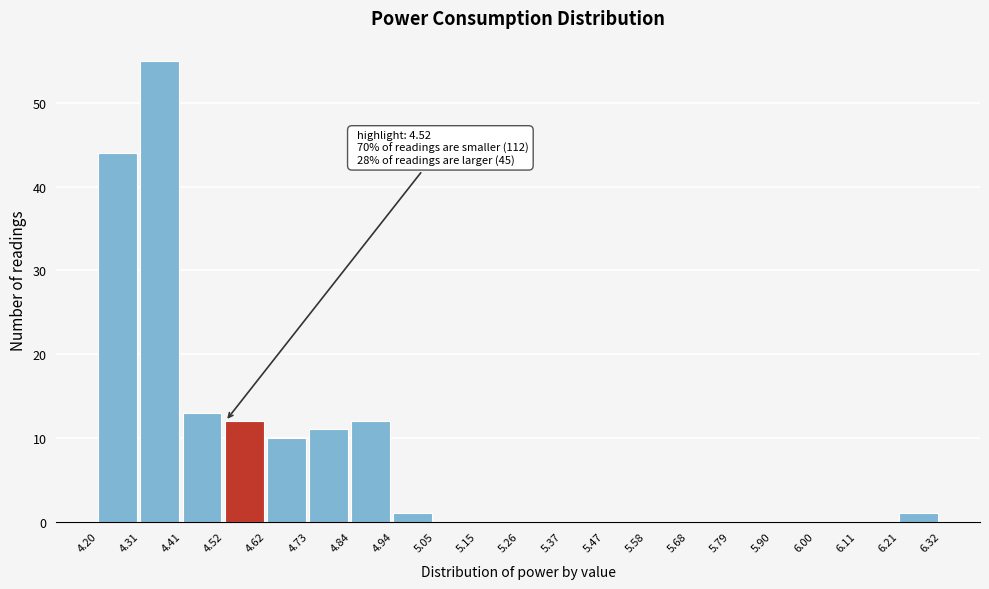

Which range on the x-axis has the tallest bar?

4.31 to 4.41